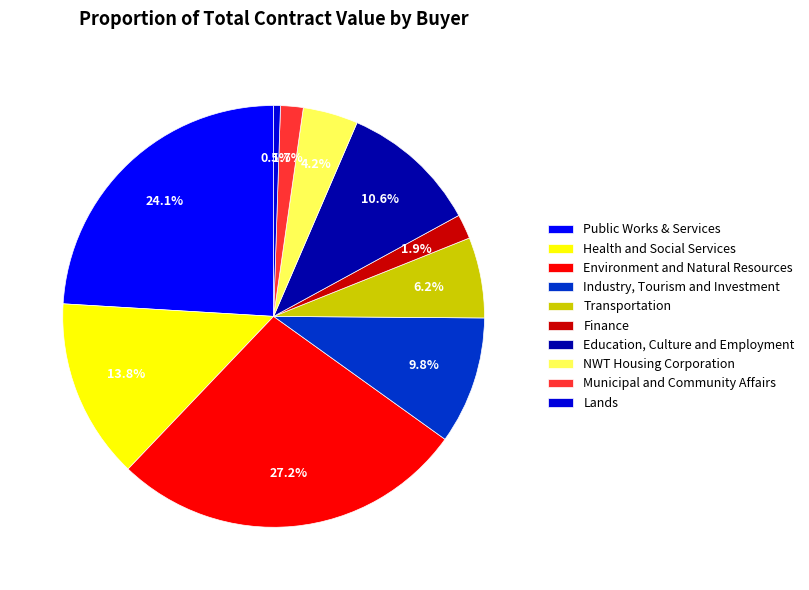

To the nearest percent, what is the average slice percentage?

10%